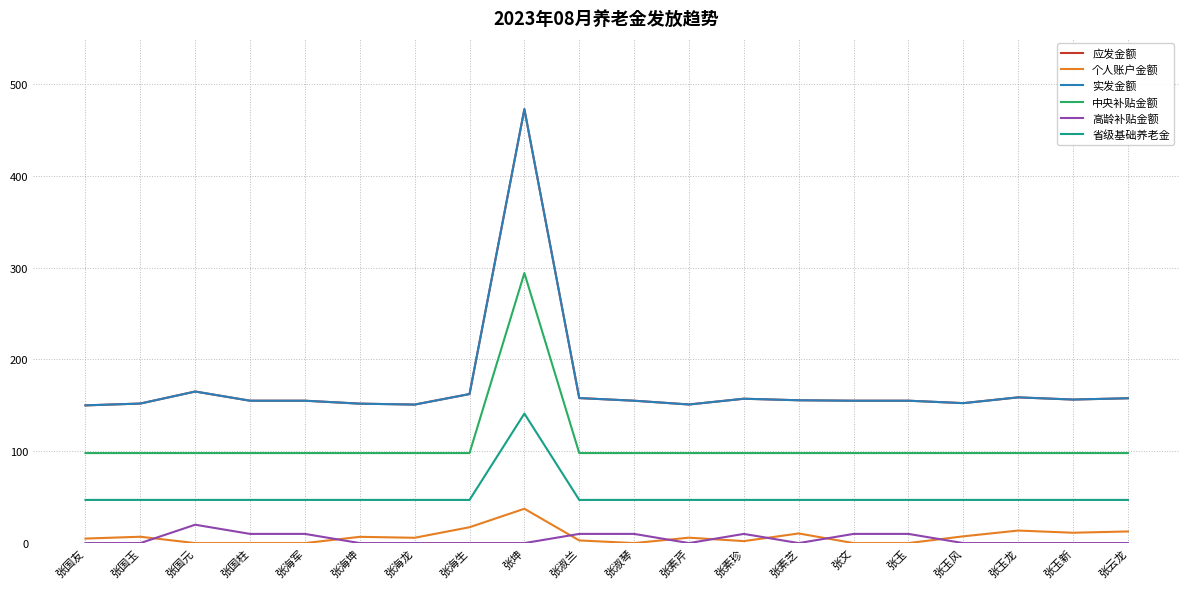

Does the chart have visible grid lines?

Yes